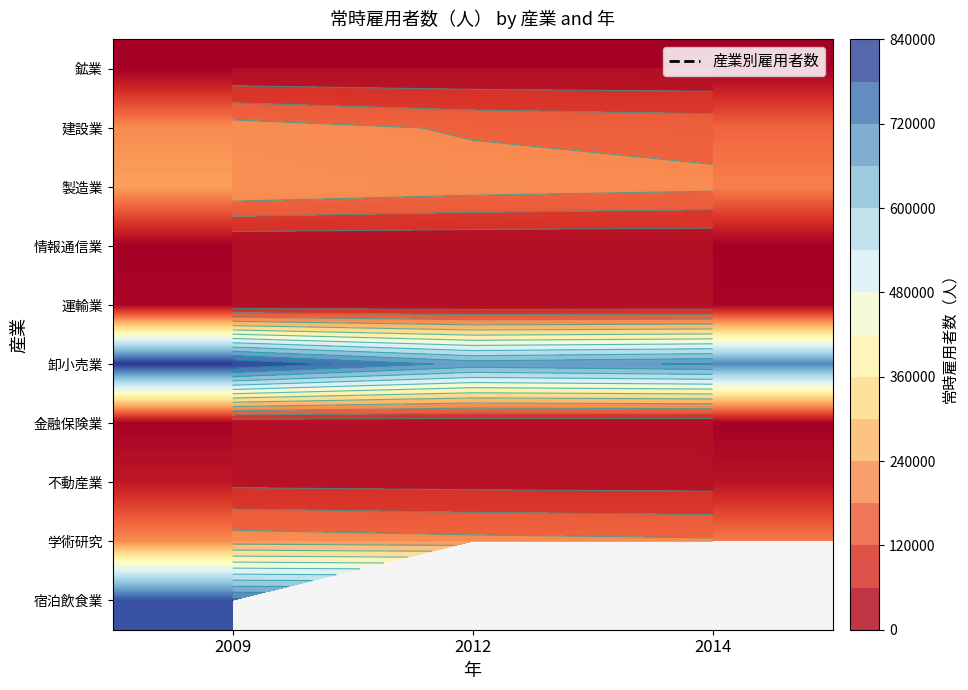

The value of 鉱業 at 2009 is 529.0. True or false?

True